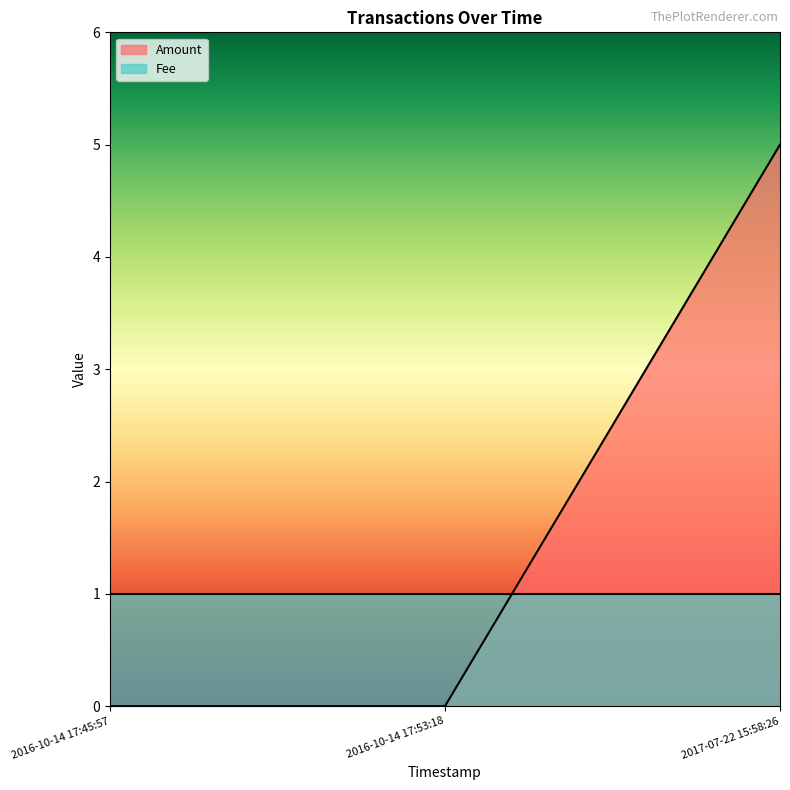

List the labels in order of value, smallest first.

2016-10-14 17:45:57, 2016-10-14 17:53:18, 2017-07-22 15:58:26